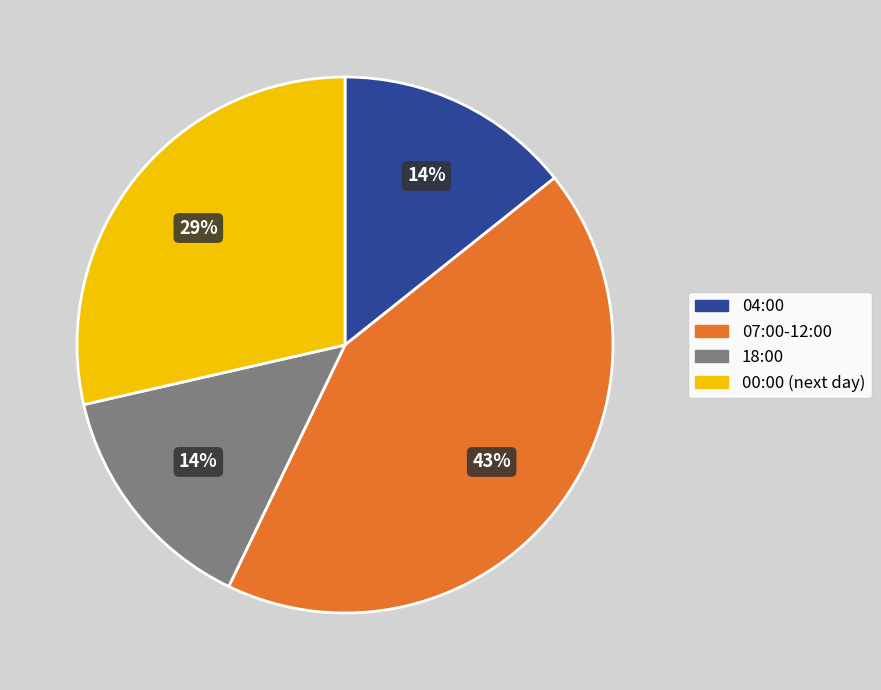

Which has a higher value, 18:00 or 07:00-12:00?

07:00-12:00